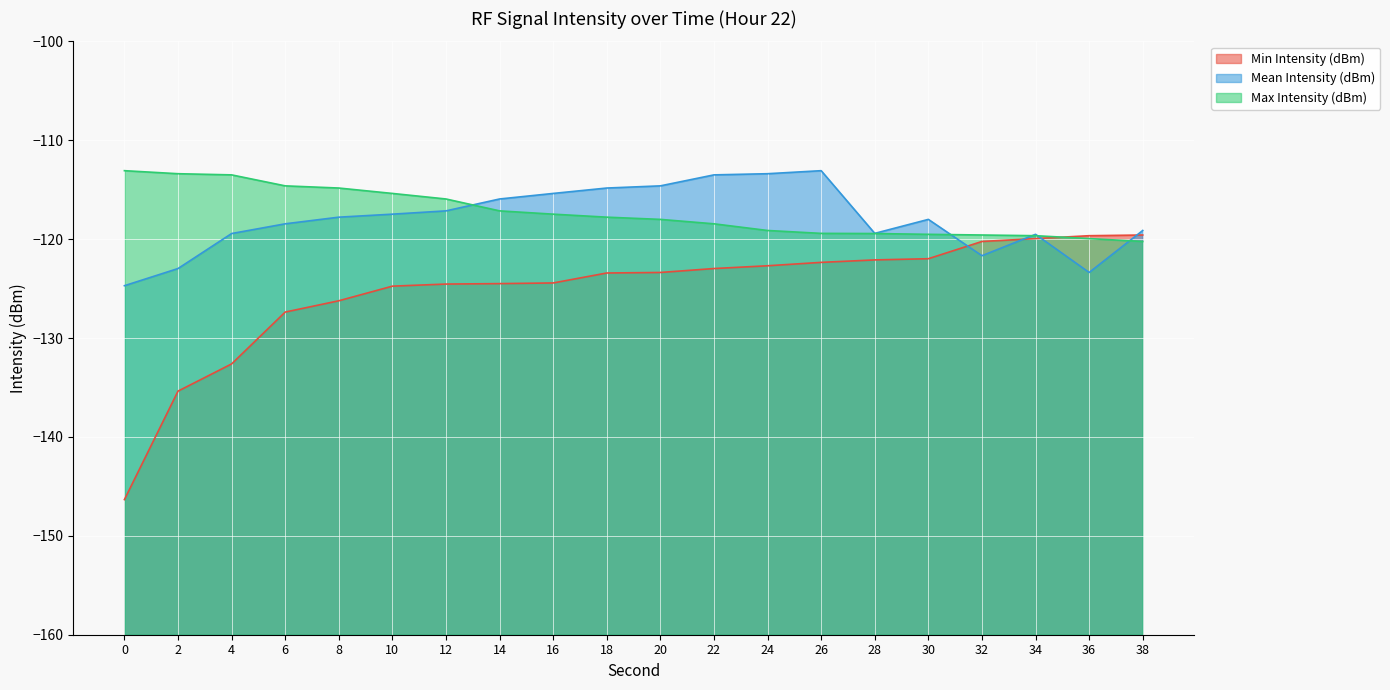

Reading left to right, what are all the values shown in this chart?

Min Intensity (dBm): 0=-146.3	2=-135.4	4=-132.6	6=-127.4	8=-126.2	10=-124.8	12=-124.5	14=-124.5	16=-124.4	18=-123.4	20=-123.4	22=-123.0	24=-122.7	26=-122.3	28=-122.1	30=-122.0	32=-120.2	34=-119.9	36=-119.7	38=-119.6
Mean Intensity (dBm): 0=-124.7	2=-123.0	4=-119.4	6=-118.4	8=-117.8	10=-117.5	12=-117.1	14=-115.9	16=-115.4	18=-114.8	20=-114.6	22=-113.5	24=-113.4	26=-113.1	28=-119.4	30=-118.0	32=-121.7	34=-119.5	36=-123.4	38=-119.1
Max Intensity (dBm): 0=-113.1	2=-113.4	4=-113.5	6=-114.6	8=-114.8	10=-115.4	12=-115.9	14=-117.1	16=-117.5	18=-117.8	20=-118.0	22=-118.4	24=-119.1	26=-119.4	28=-119.4	30=-119.5	32=-119.6	34=-119.7	36=-119.9	38=-120.2